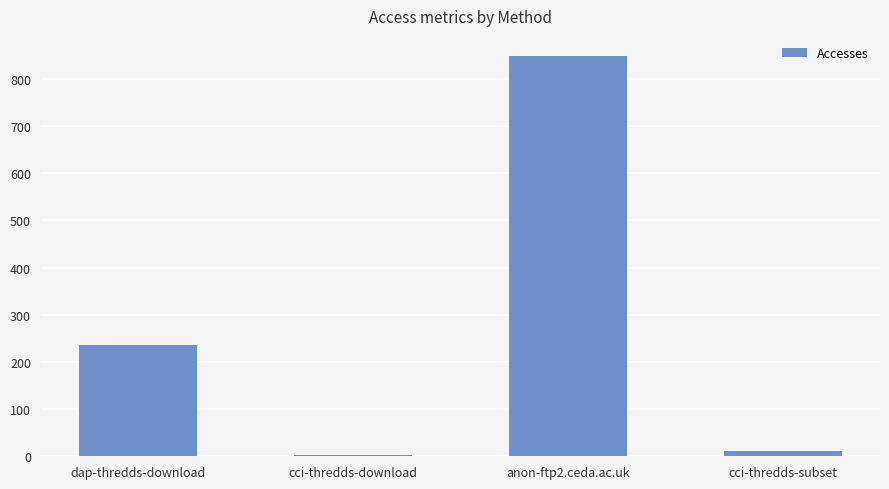

Is it true that the value at dap-thredds-download is 235?

True